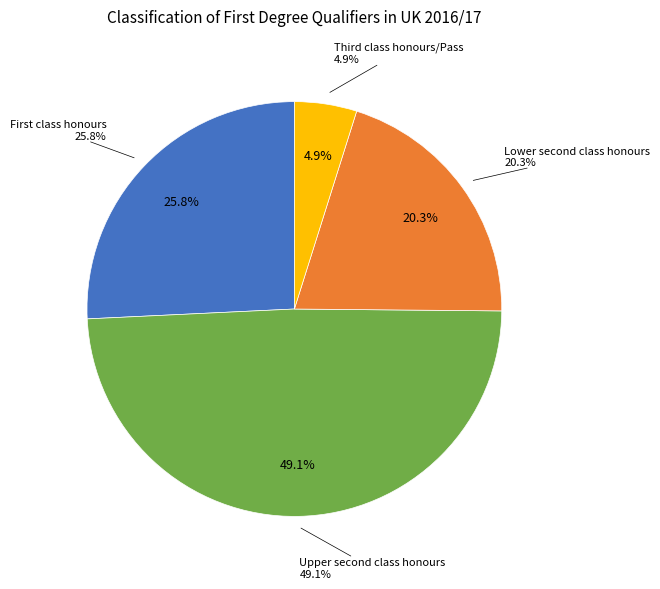

Count the number of slices in the pie.

4